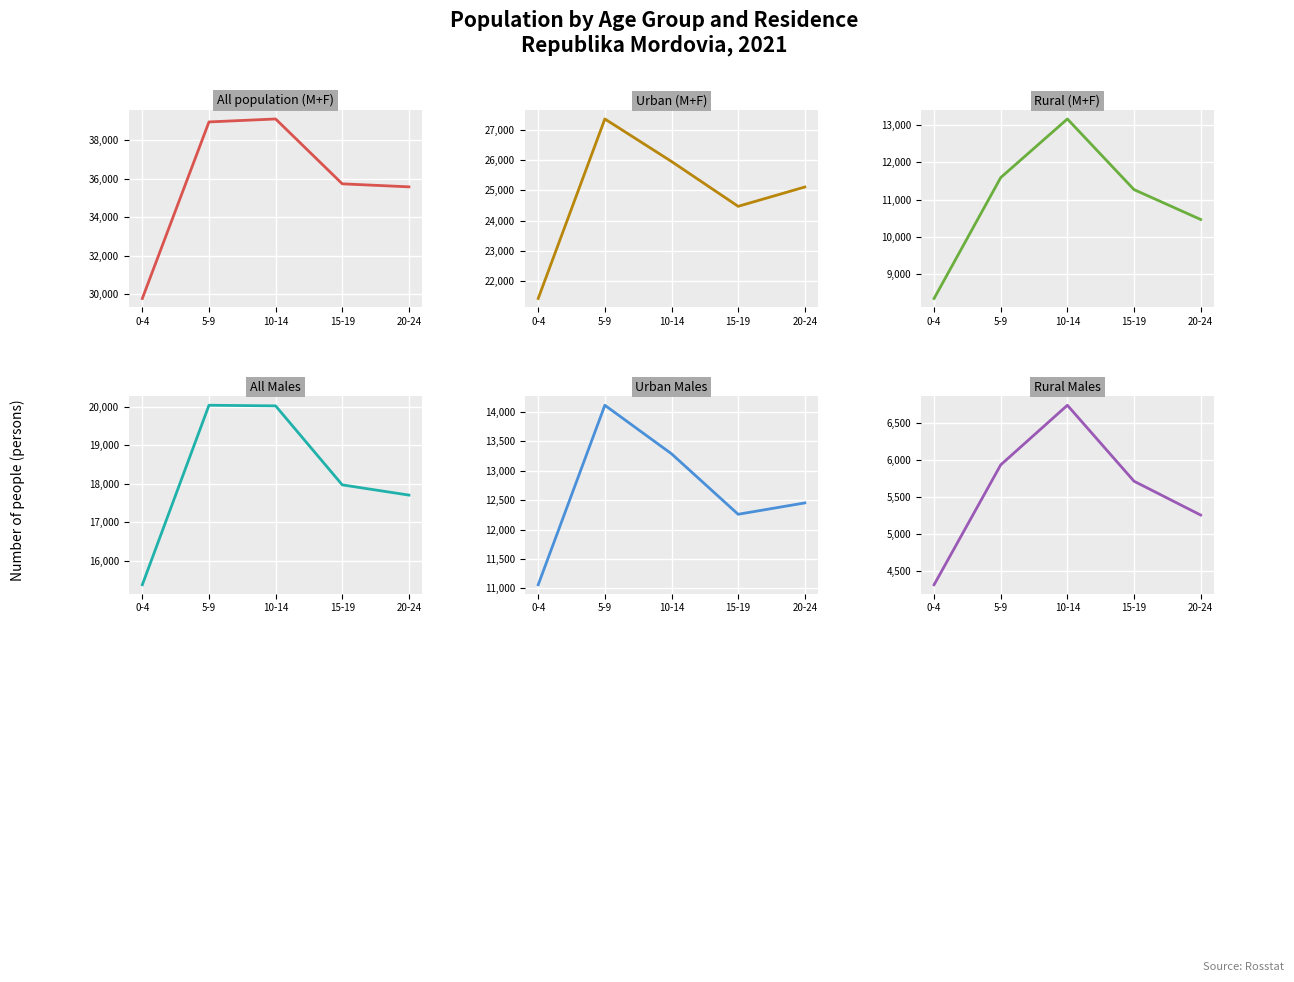

What is the spread (max minus min) of values at 5-9?

33029